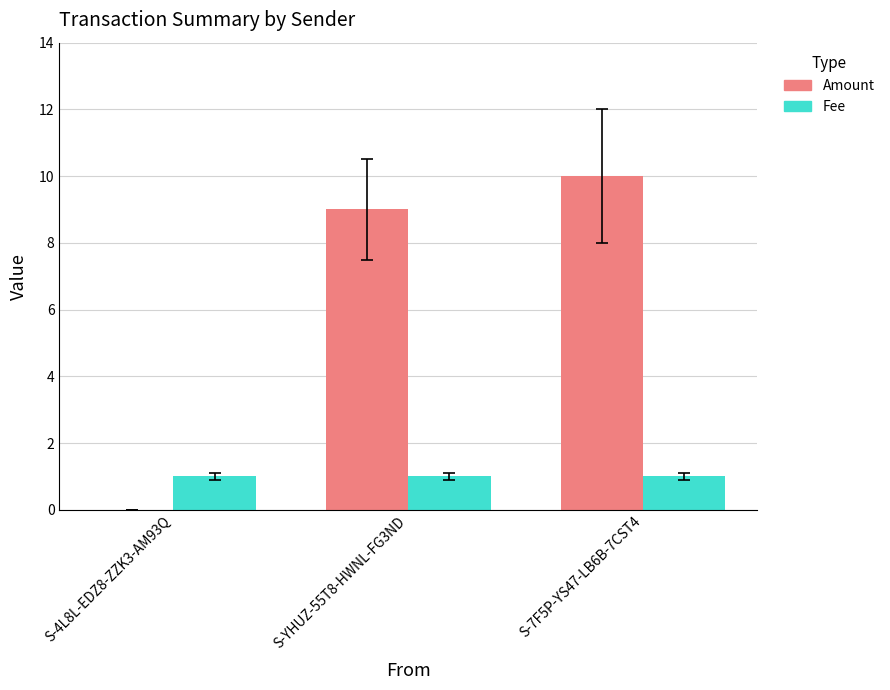

The value of Fee at S-4L8L-EDZ8-ZZK3-AM93Q is 1. True or false?

True